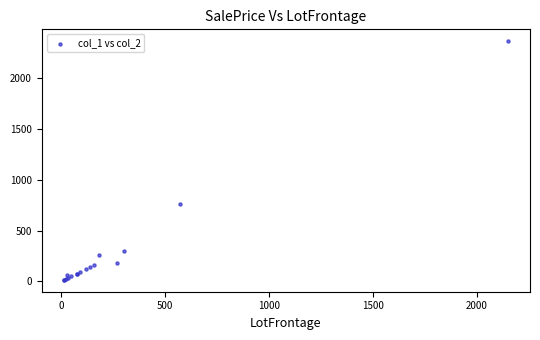

What Y value in the scatter plot is closest to 1191?

760.0